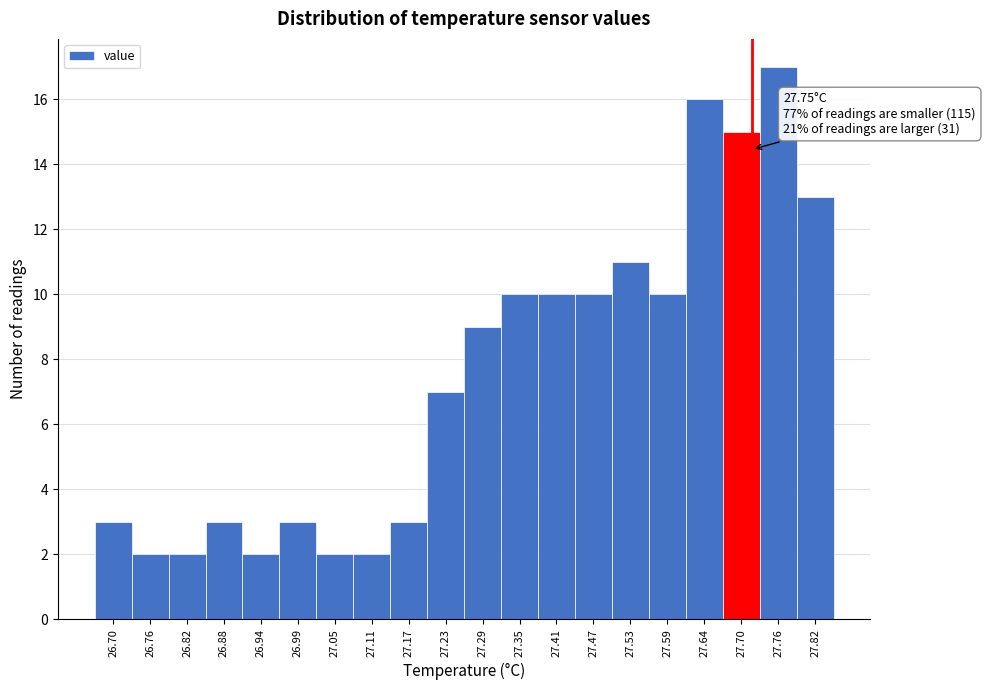

Reading left to right, extract all data points from this chart.

3	2	2	3	2	3	2	2	3	7	9	10	10	10	11	10	16	15	17	13